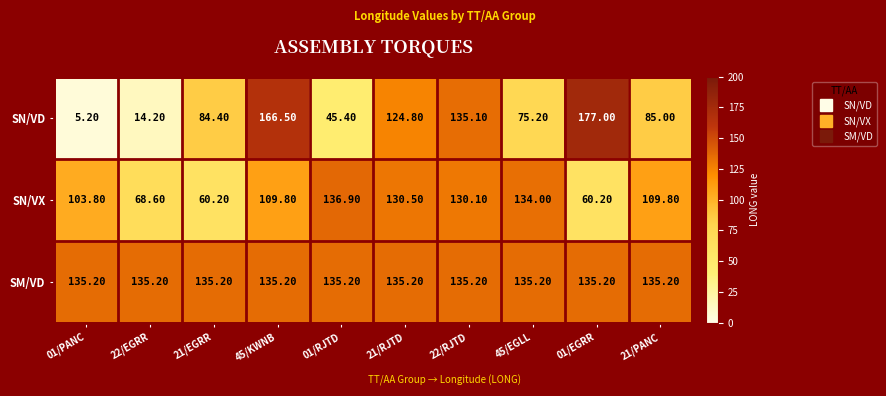

What is the greatest value displayed?

177.0